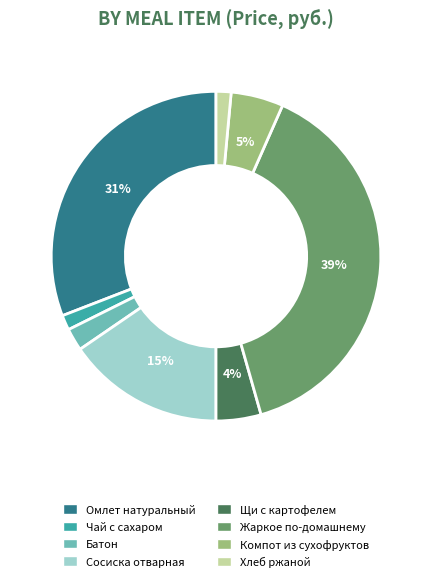

Which category has the biggest portion of the pie?

Жаркое по-домашнему